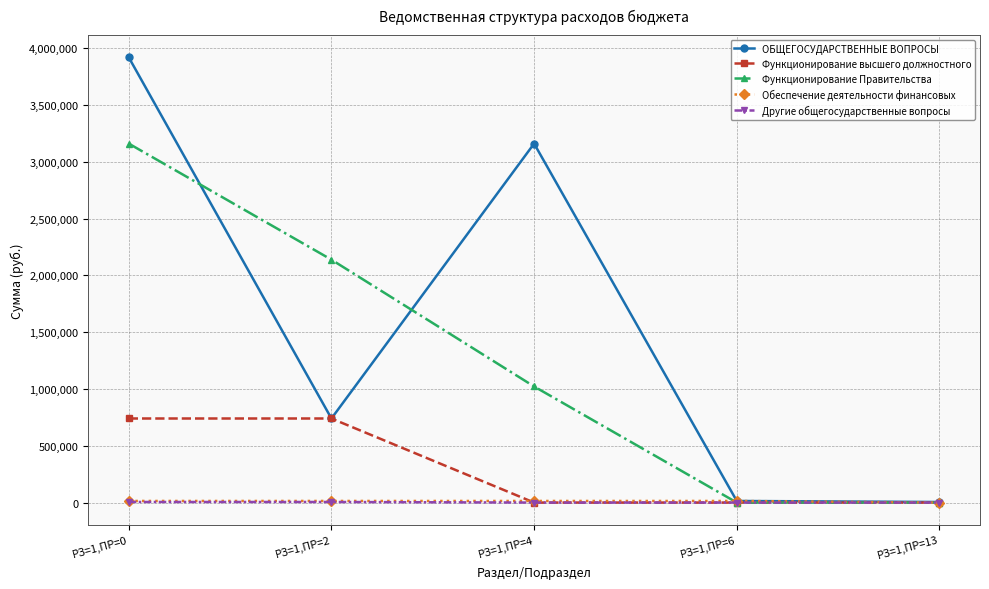

How many distinct data groups are displayed?

5